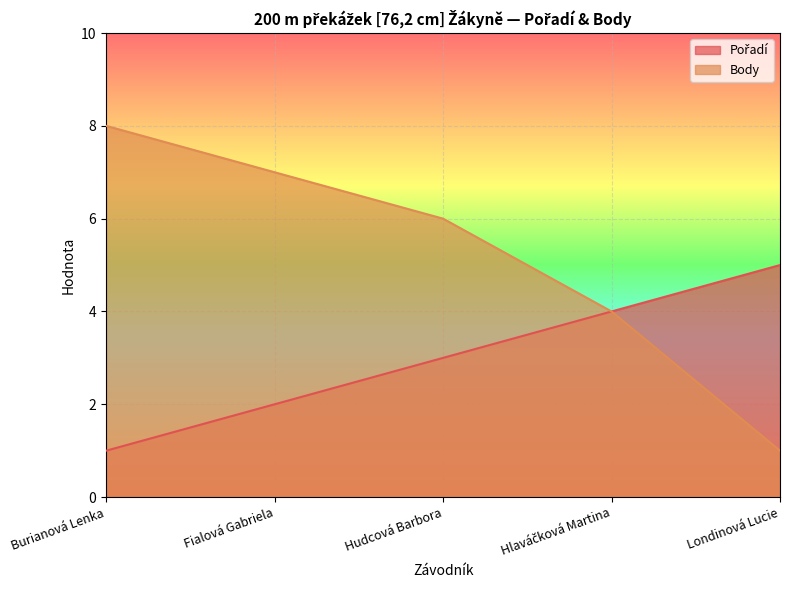

True or false: Body has a value of 9 at Hudcová Barbora.

False